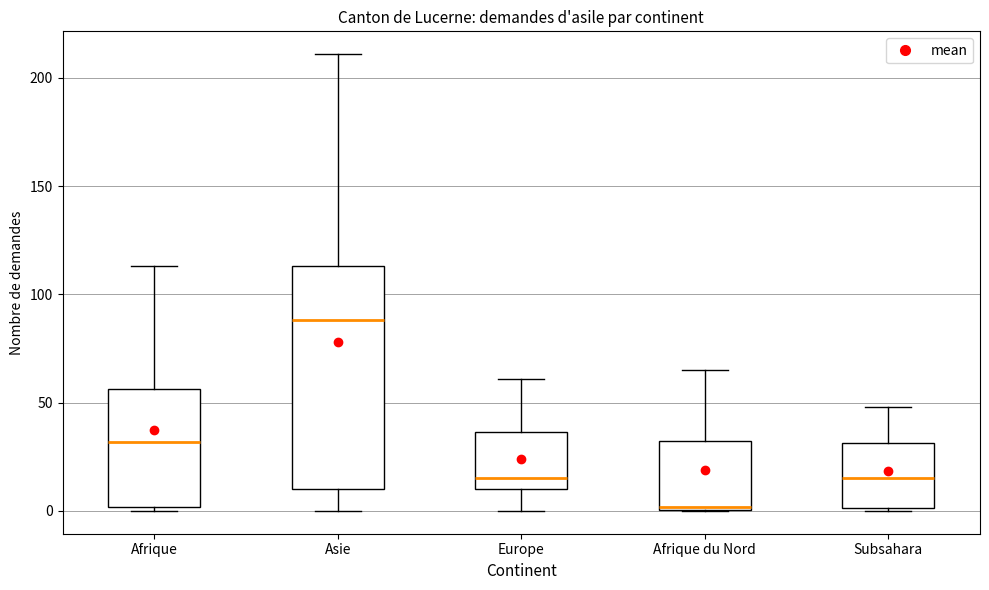

Reading left to right, read every box against the y-axis: the position of its median line, the range the box covers, and the ends of its whiskers. The values are not printed on the chart, so give them approximately, as read against the axis.

Afrique: median 30, box 0 to 55, whiskers 0 (just below the box's lower edge) to 115
Asie: median 90, box 10 to 115, whiskers 0 to 210
Europe: median 15, box 10 to 35, whiskers 0 to 60
Afrique du Nord: median 0, box 0 to 35, whiskers 0 to 65
Subsahara: median 15, box 0 to 30, whiskers 0 to 50